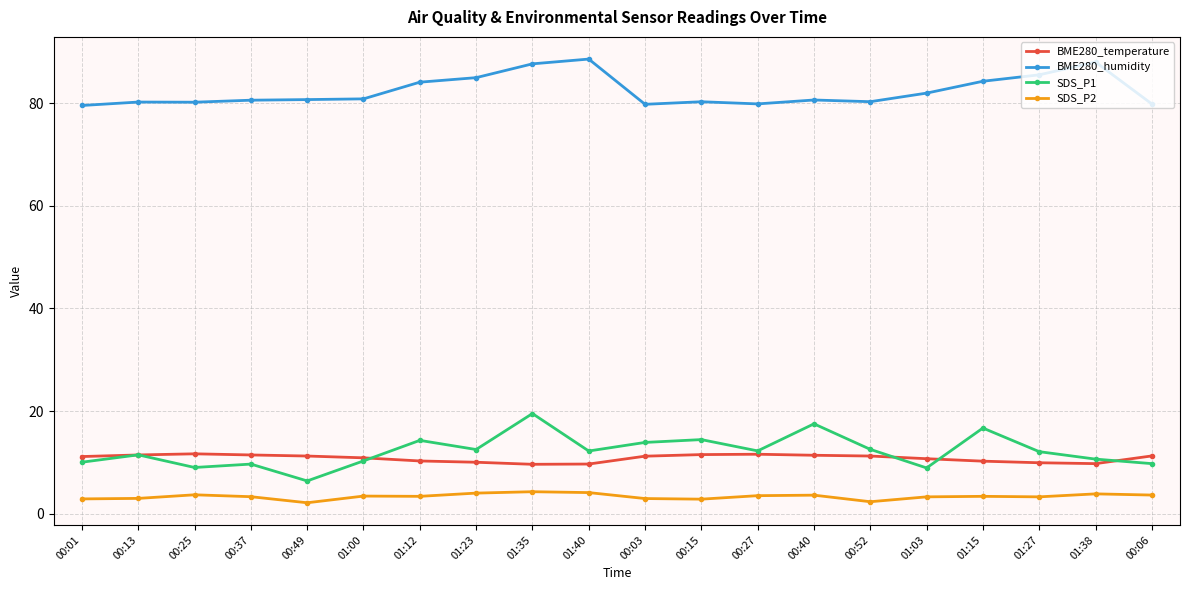

What is the greatest value displayed?

88.6